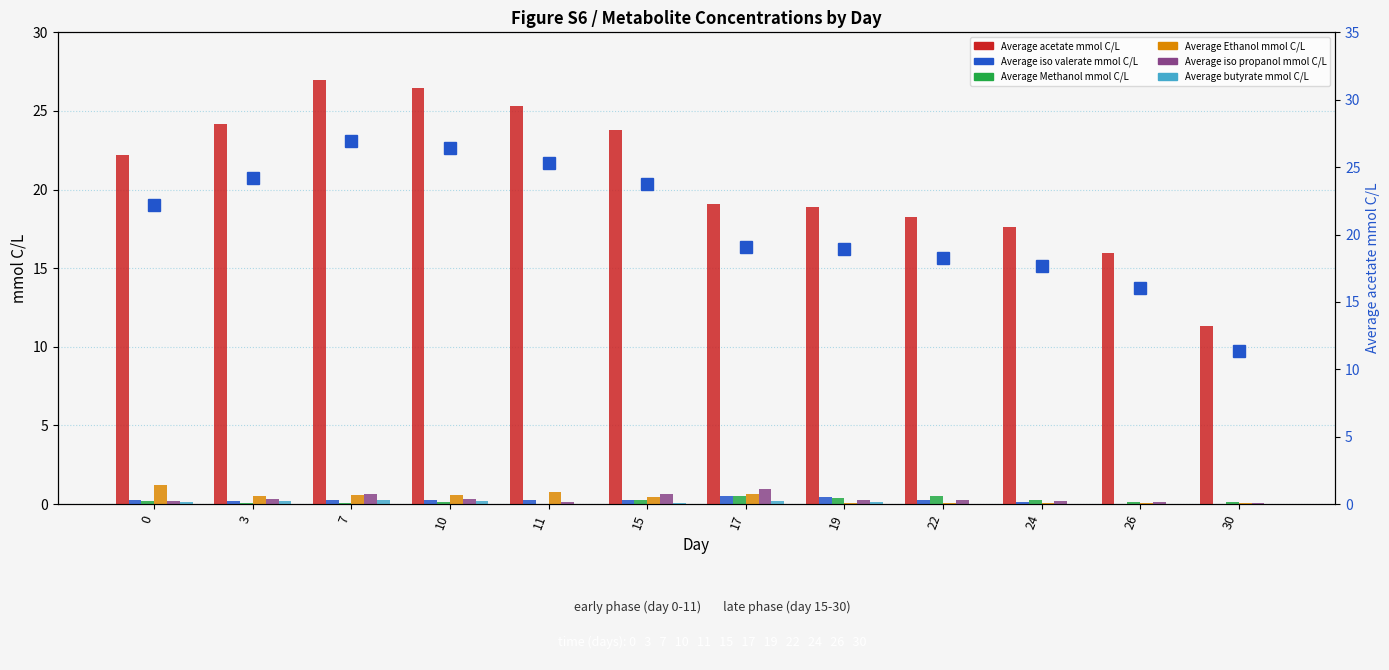

Reading left to right, what are all the values shown in this chart?

Average acetate mmol C/L: 22.2	24.2	27.0	26.4	25.3	23.8	19.1	18.9	18.3	17.6	16.0	11.3
Average iso valerate mmol C/L: 0.2	0.2	0.2	0.3	0.3	0.3	0.5	0.5	0.3	0.1	0.0	0.0
Average Methanol mmol C/L: 0.2	0.1	0.1	0.1	0.0	0.3	0.5	0.4	0.5	0.3	0.2	0.1
Average Ethanol mmol C/L: 1.2	0.5	0.6	0.6	0.8	0.4	0.6	0.1	0.1	0.1	0.1	0.1
Average iso propanol mmol C/L: 0.2	0.3	0.6	0.3	0.2	0.6	0.9	0.2	0.2	0.2	0.2	0.1
Average butyrate mmol C/L: 0.2	0.2	0.2	0.2	0.0	0.0	0.2	0.1	0.0	0.0	0.0	0.0